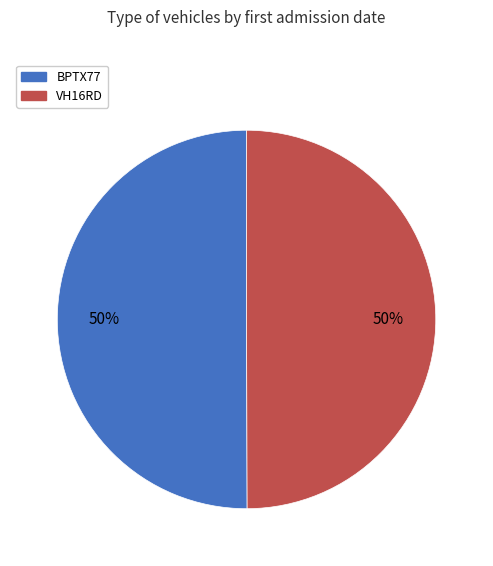

Approximately how many times larger is the value at BPTX77 compared to VH16RD?

1.0